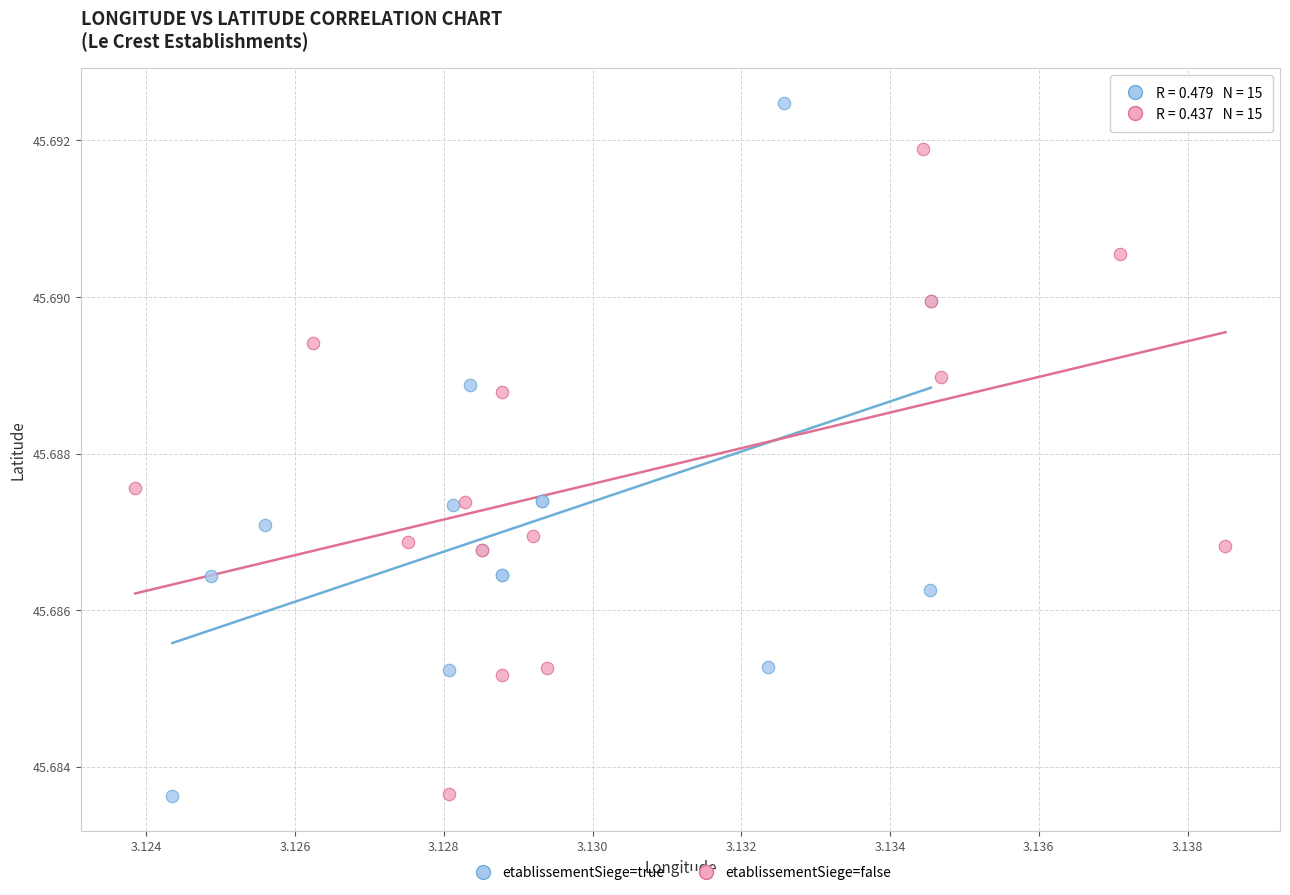

Which series has the widest spread of Y values?

etablissementSiege=true